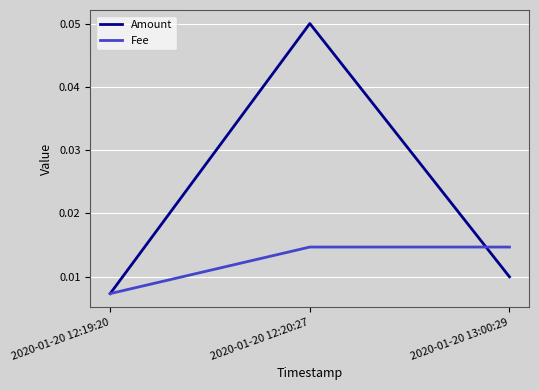

What position from the left is 2020-01-20 12:20:27?

2